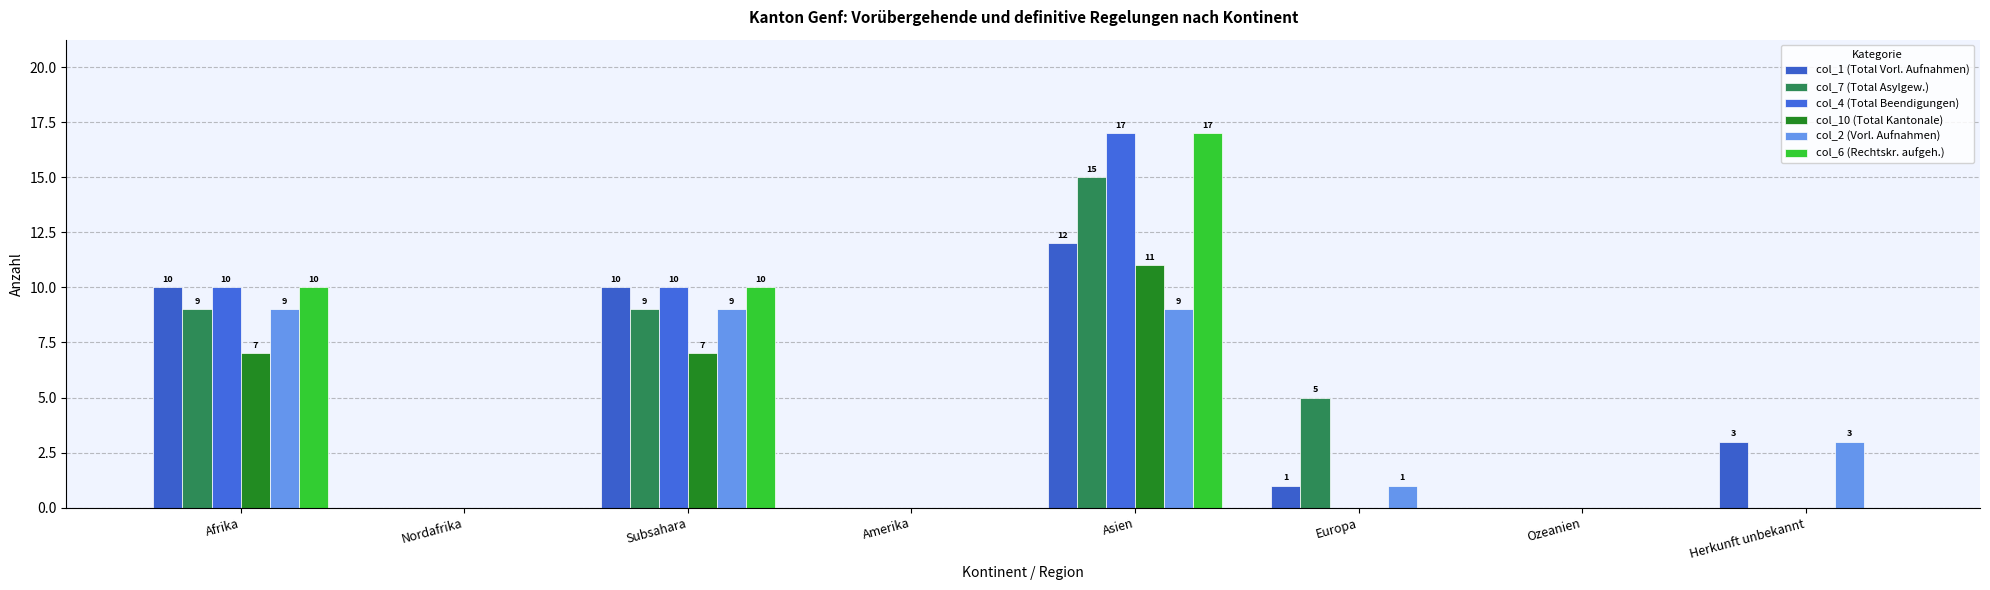

Rank the categories by col_1 (Total Vorl. Aufnahmen) value from highest to lowest.

Asien, Afrika, Subsahara, Herkunft unbekannt, Europa, Nordafrika, Amerika, Ozeanien